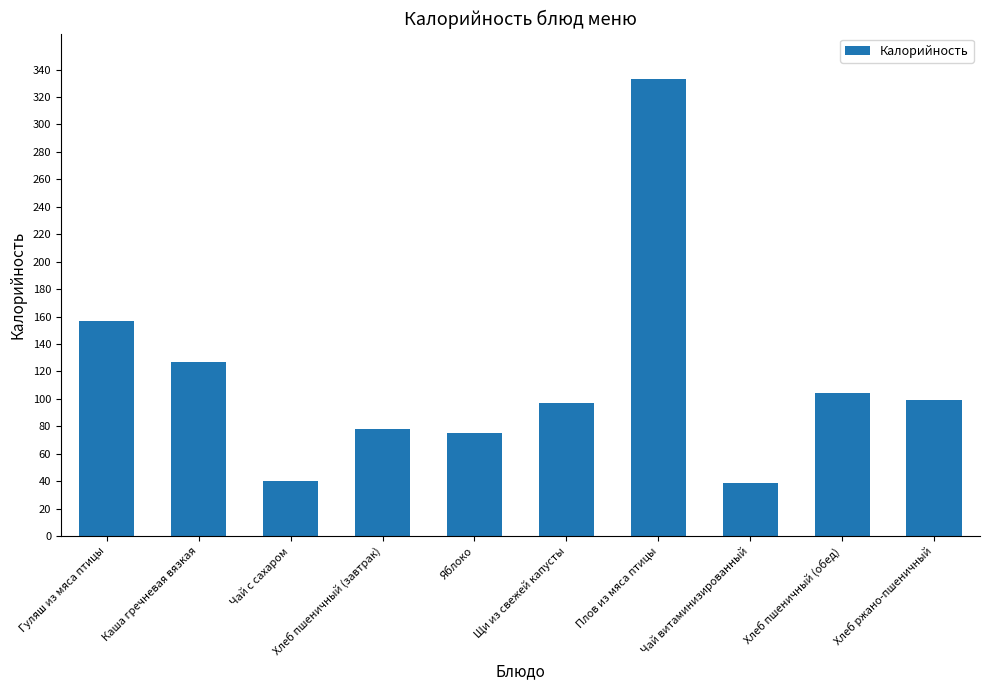

How many distinct data groups are displayed?

1